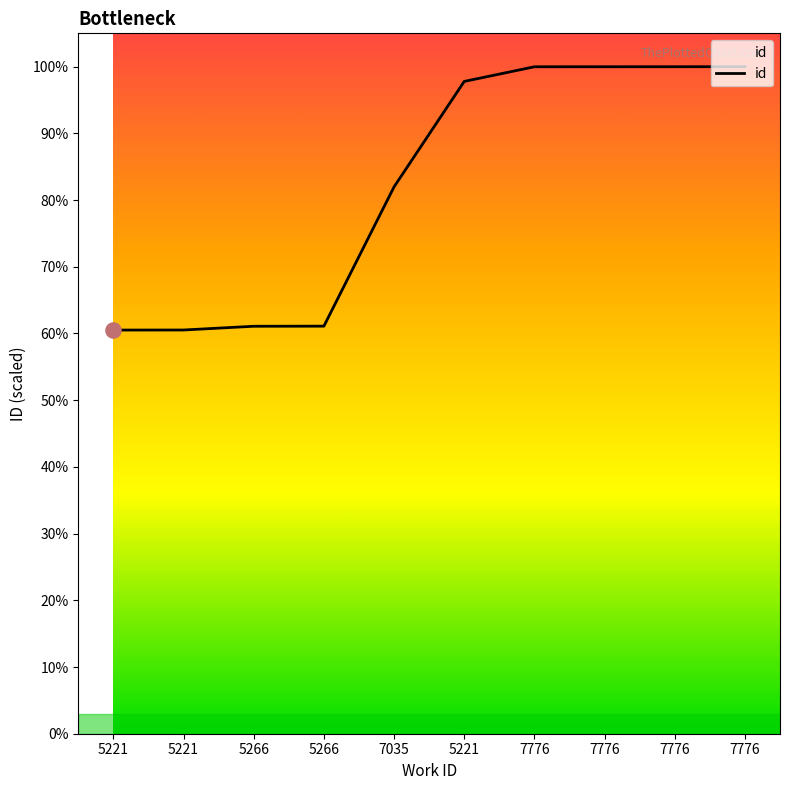

Which has a higher value, 5221 or 5221?

5221